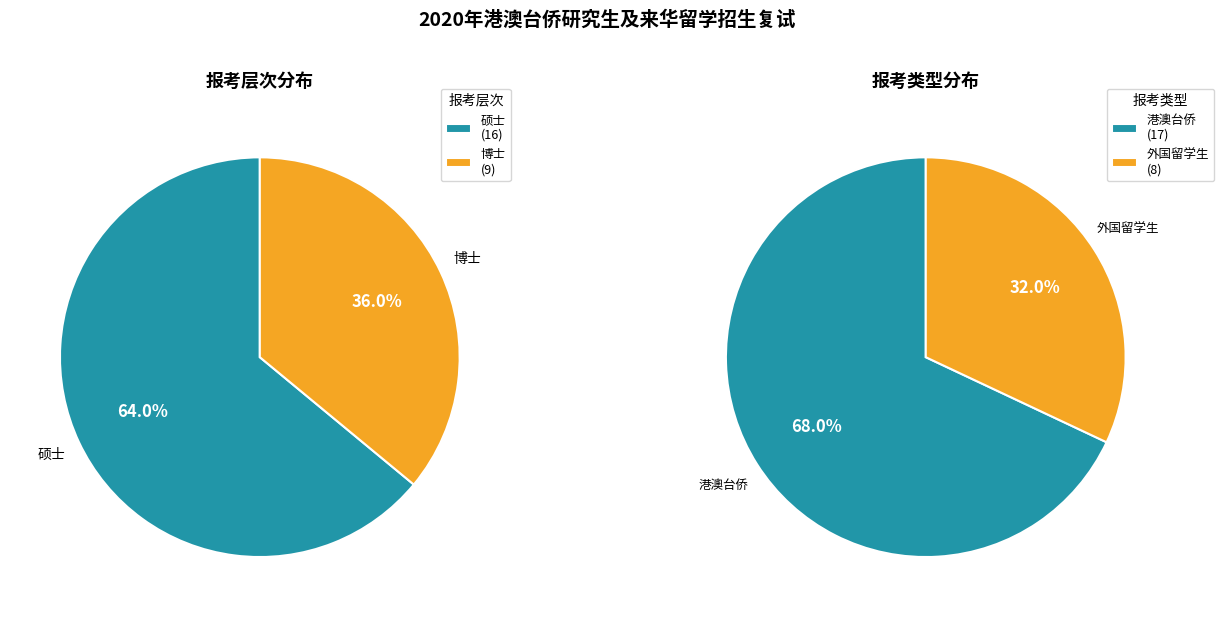

How many segments does this pie chart have?

2